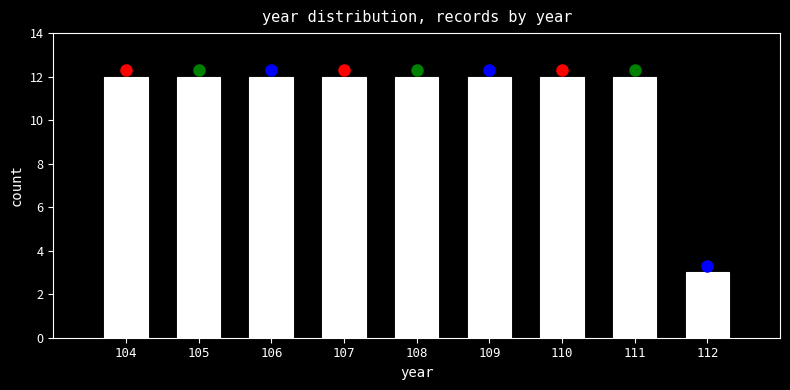

Reading right to left, what are all the values shown in this chart?

3	12	12	12	12	12	12	12	12